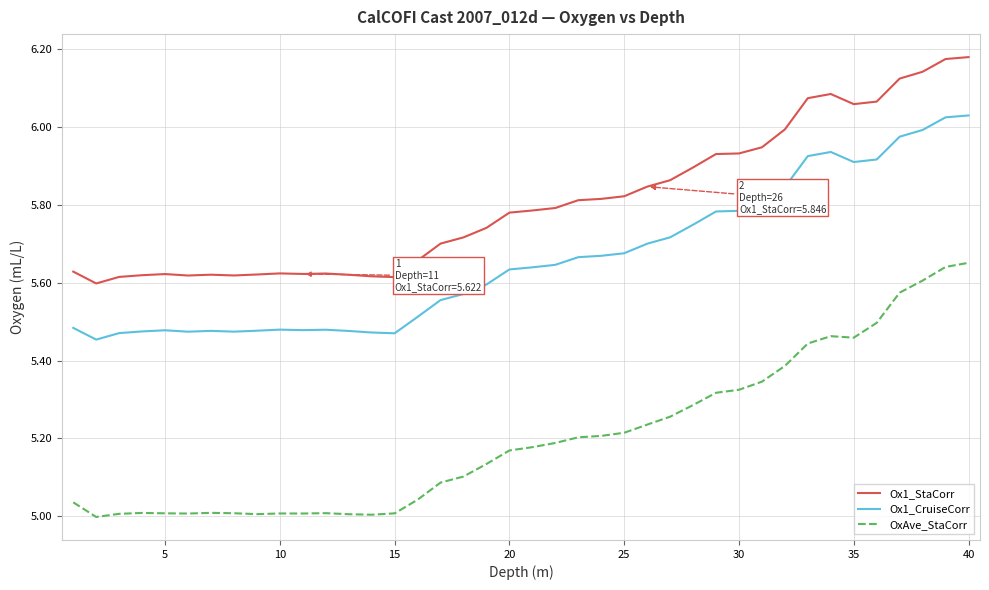

What is the difference between the maximum and minimum values in the Ox1_CruiseCorr series?

0.6